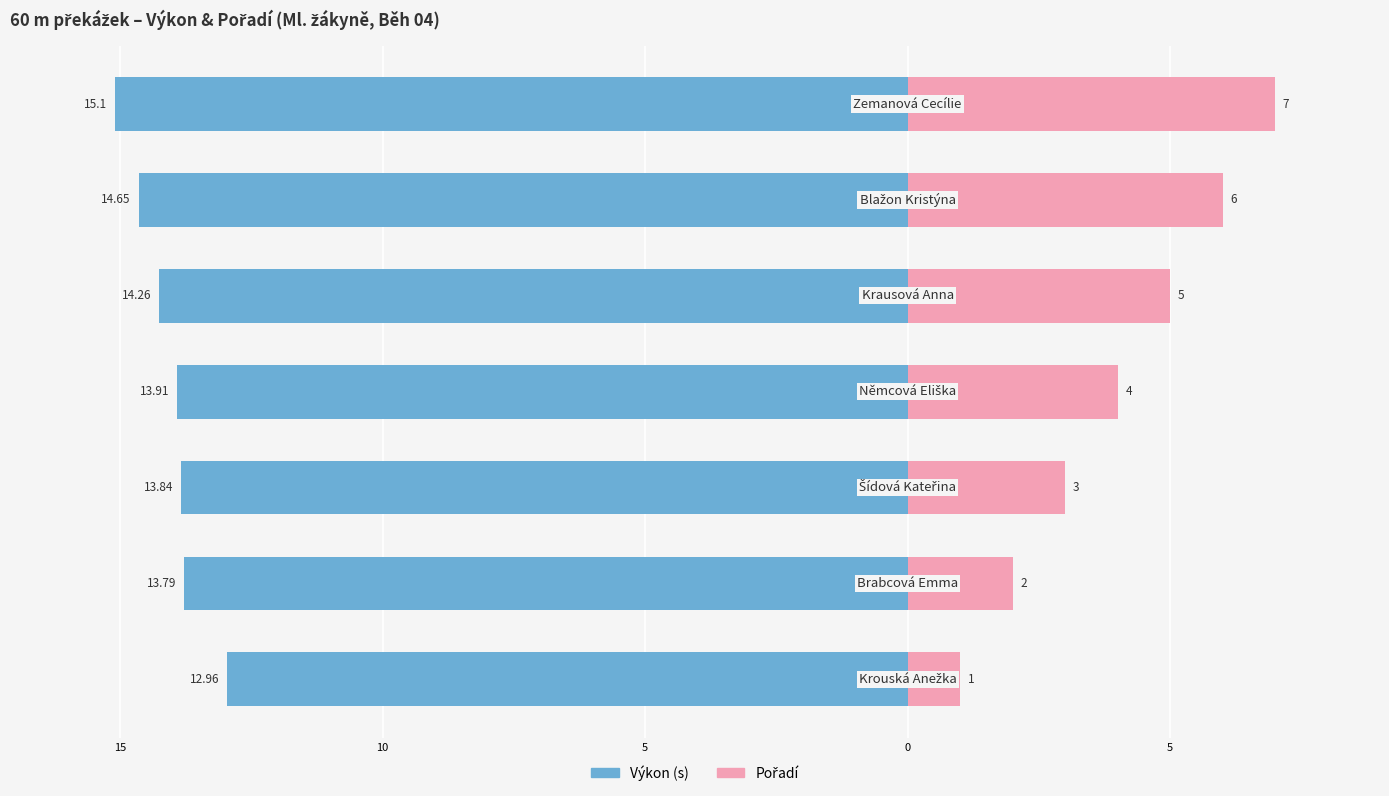

Reading right to left, what are all the values shown in this chart?

Výkon (s): -15.1	-14.7	-14.3	-13.9	-13.8	-13.8	-13.0
Pořadí: 7.0	6.0	5.0	4.0	3.0	2.0	1.0